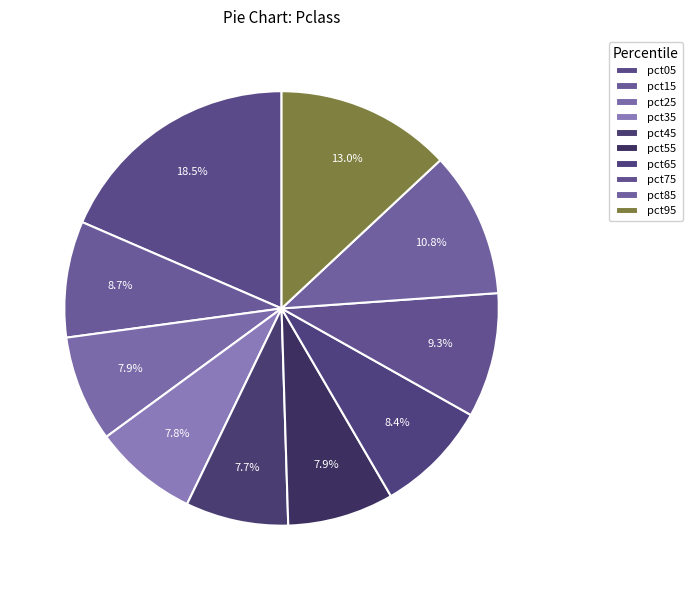

To the nearest percent, what percentage of the pie is pct25?

8%